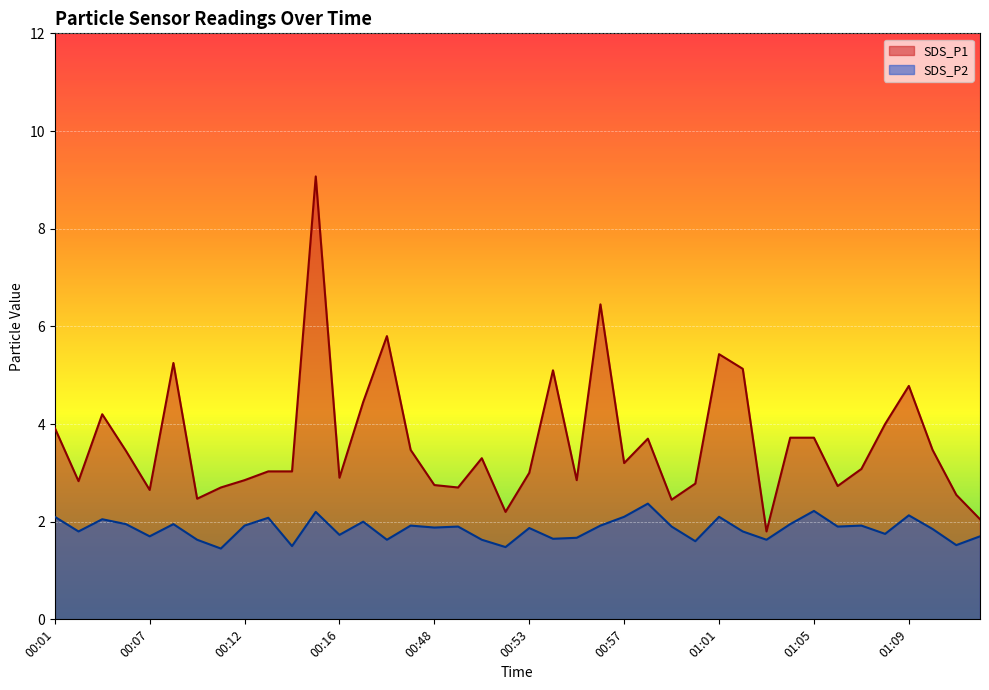

Count the number of categories in the chart.

40